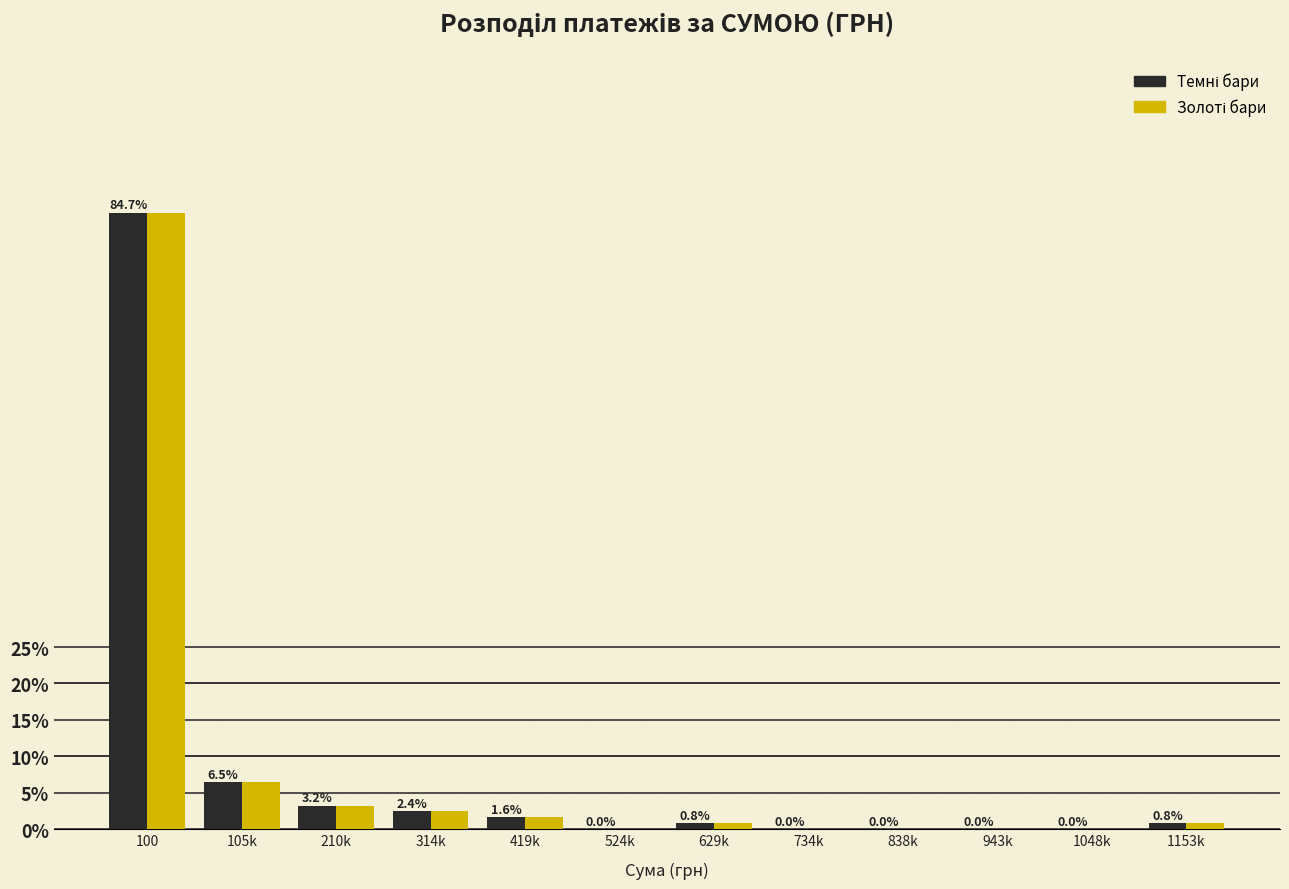

What is the total value across all series at 629k?

1.6